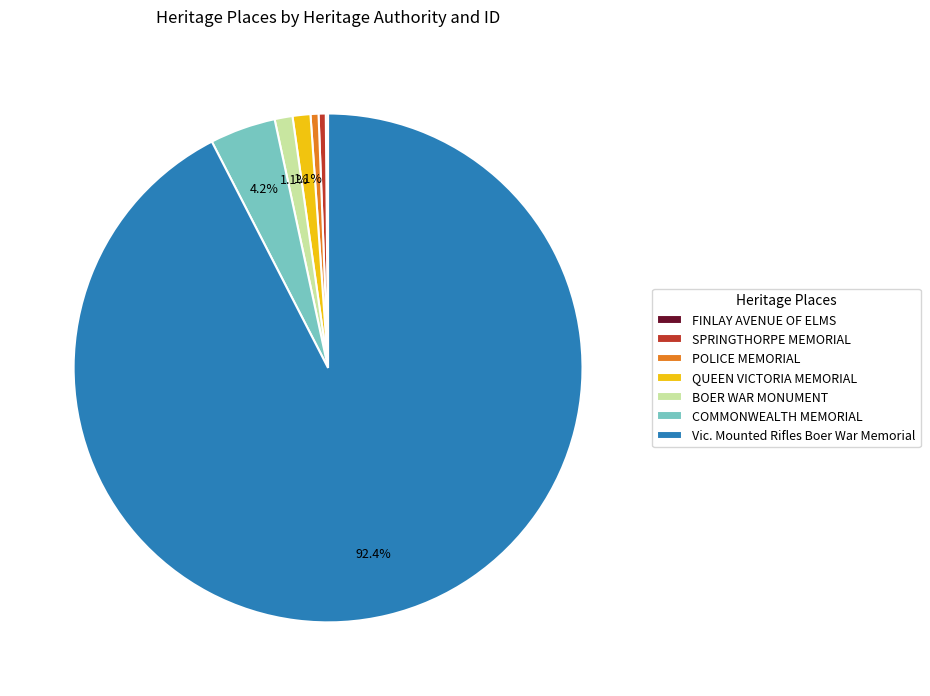

What is the largest slice in the pie chart?

Vic. Mounted Rifles Boer War Memorial